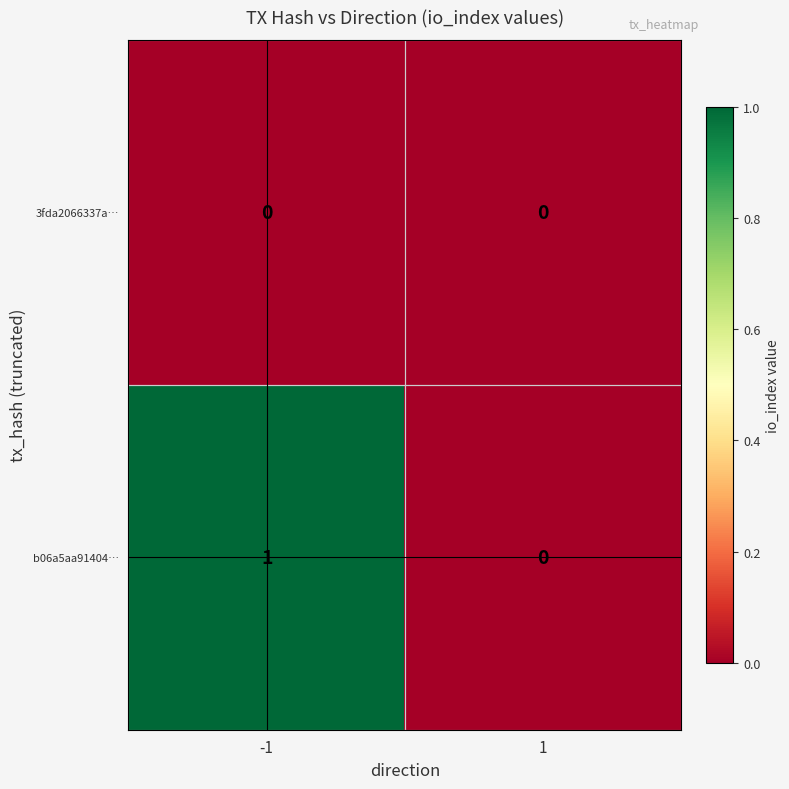

List the series in order of their peak value, lowest first.

3fda2066337a…, b06a5aa91404…